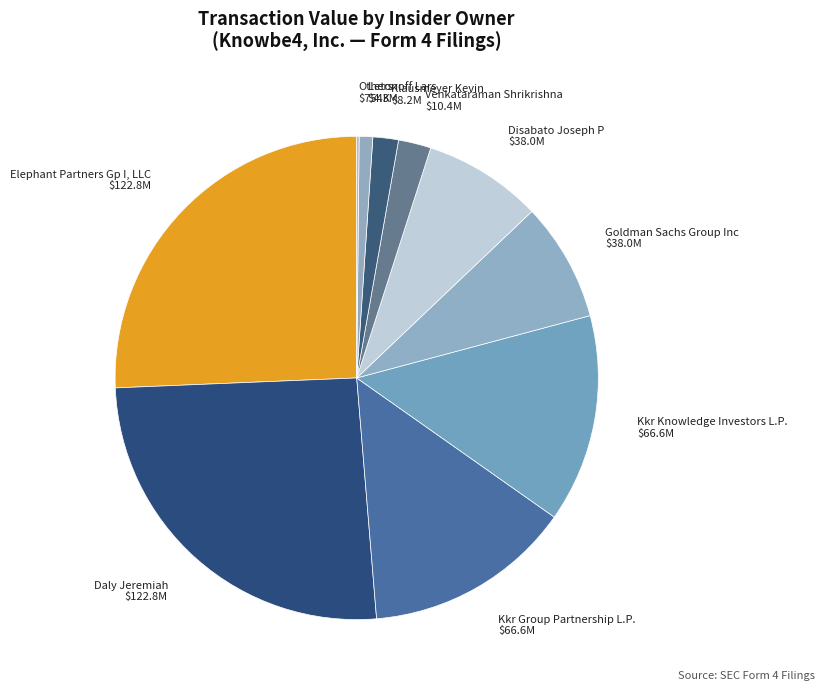

Does Kkr Knowledge Investors L.P. $66.6M represent more than half of the total?

No